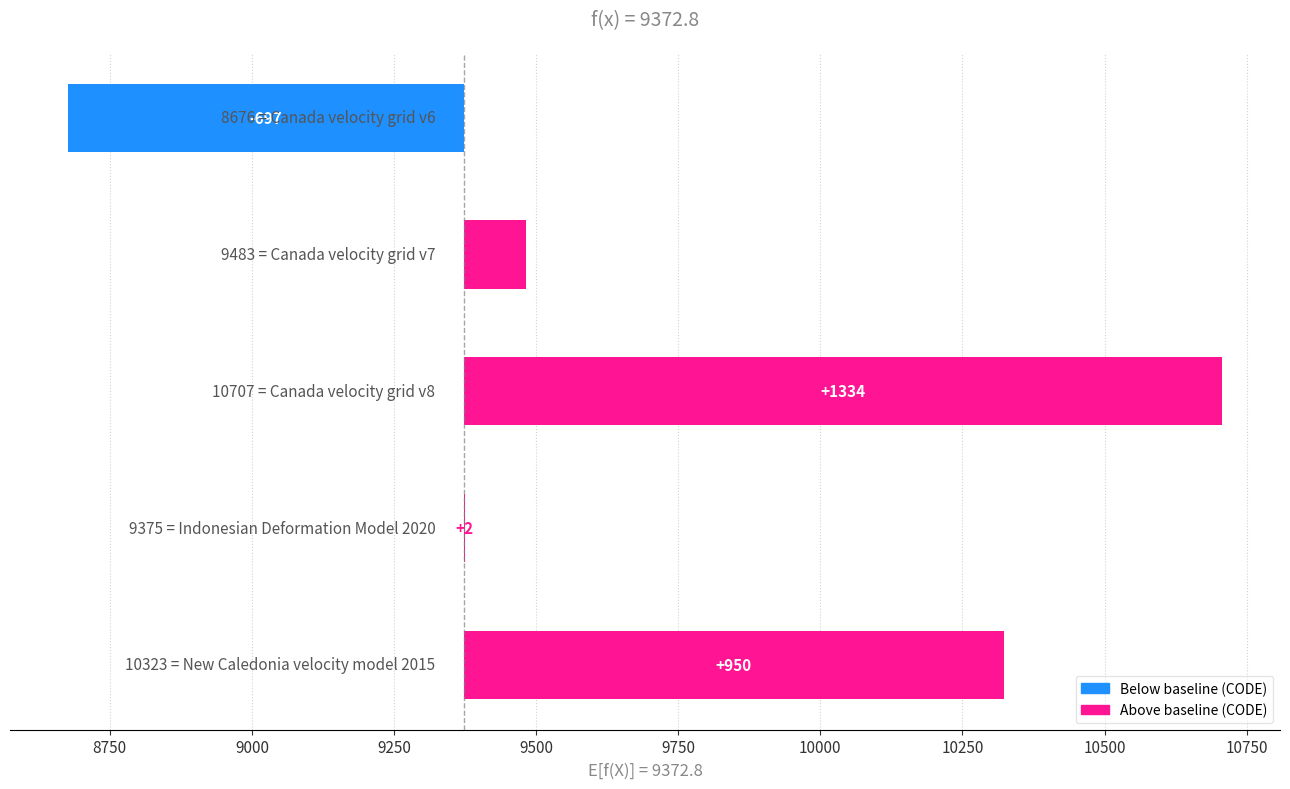

How many series are shown in this chart?

1